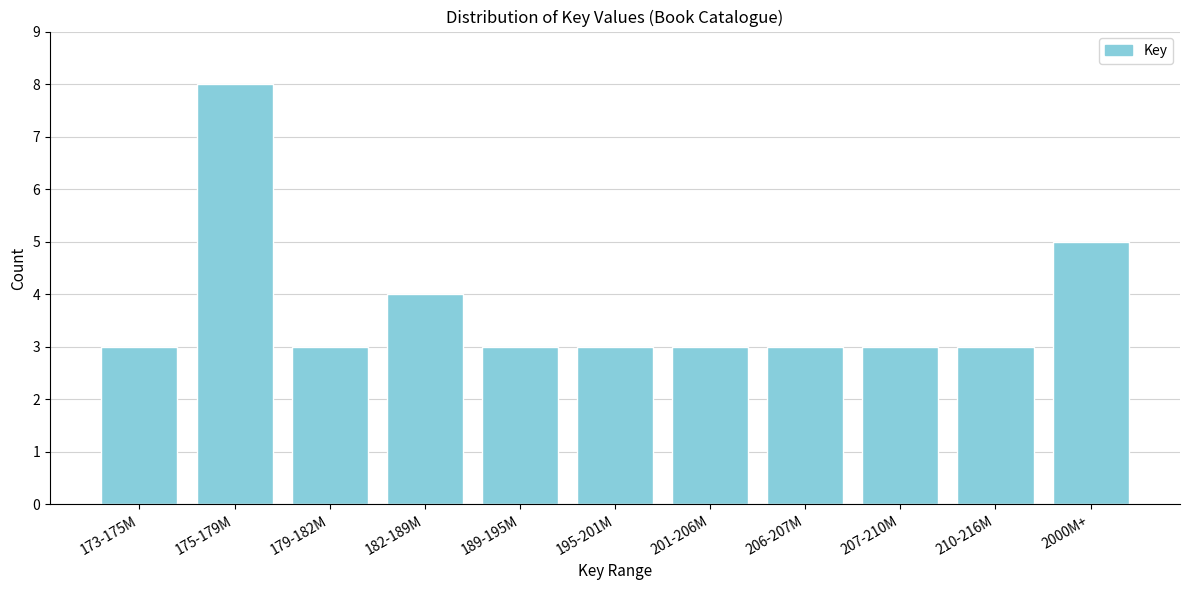

Reading right to left, extract all data points from this chart.

2000M+=5	210-216M=3	207-210M=3	206-207M=3	201-206M=3	195-201M=3	189-195M=3	182-189M=4	179-182M=3	175-179M=8	173-175M=3